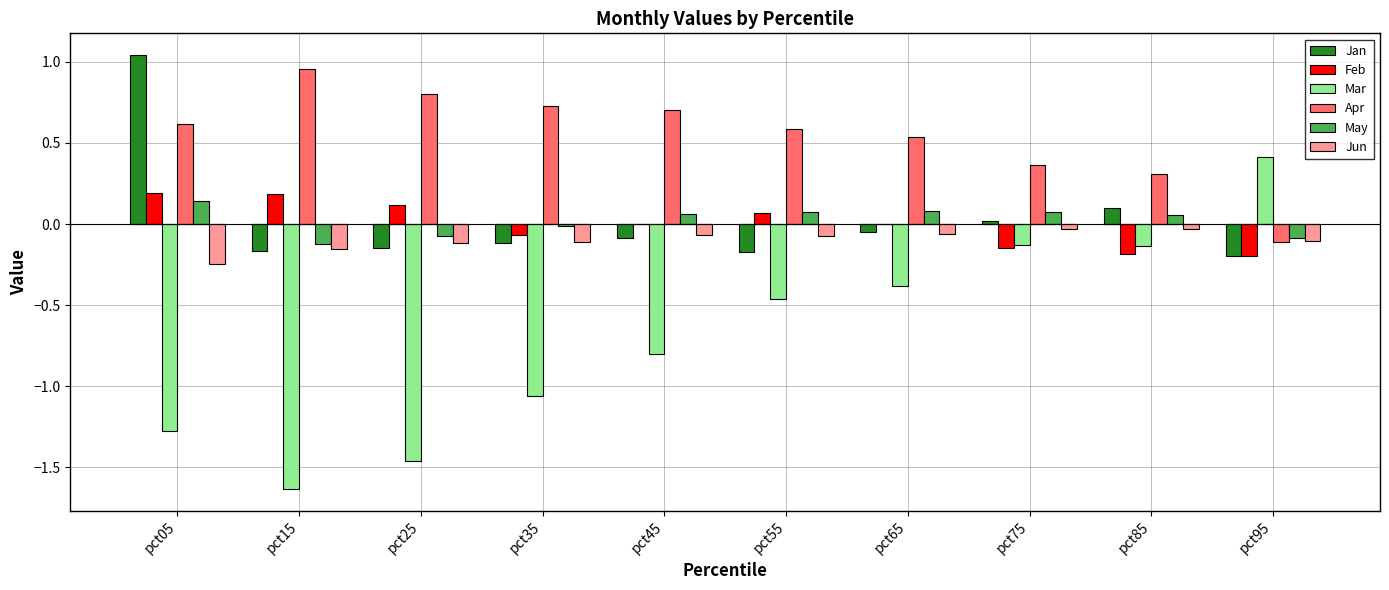

How many positive values does the Mar series have?

1